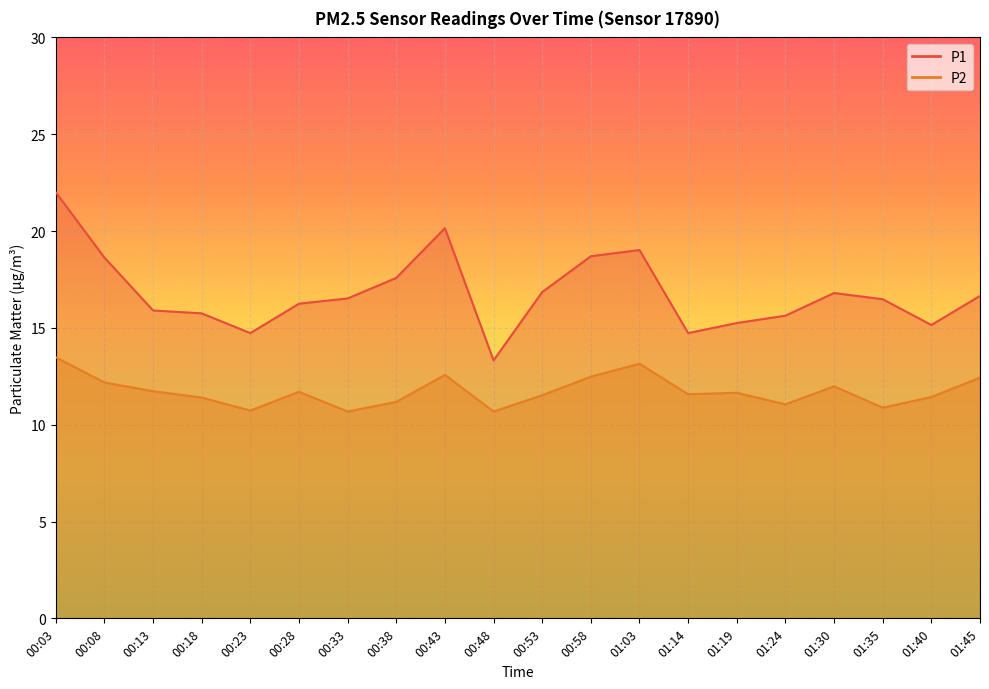

How many distinct data groups are displayed?

2